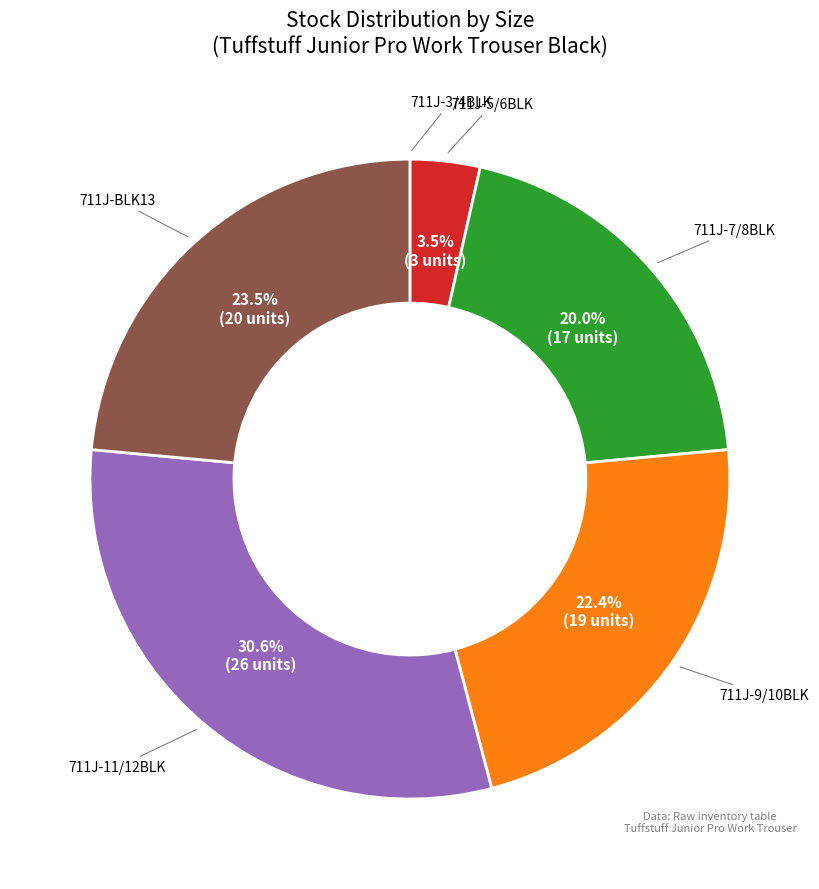

Is there a majority slice in this chart?

No